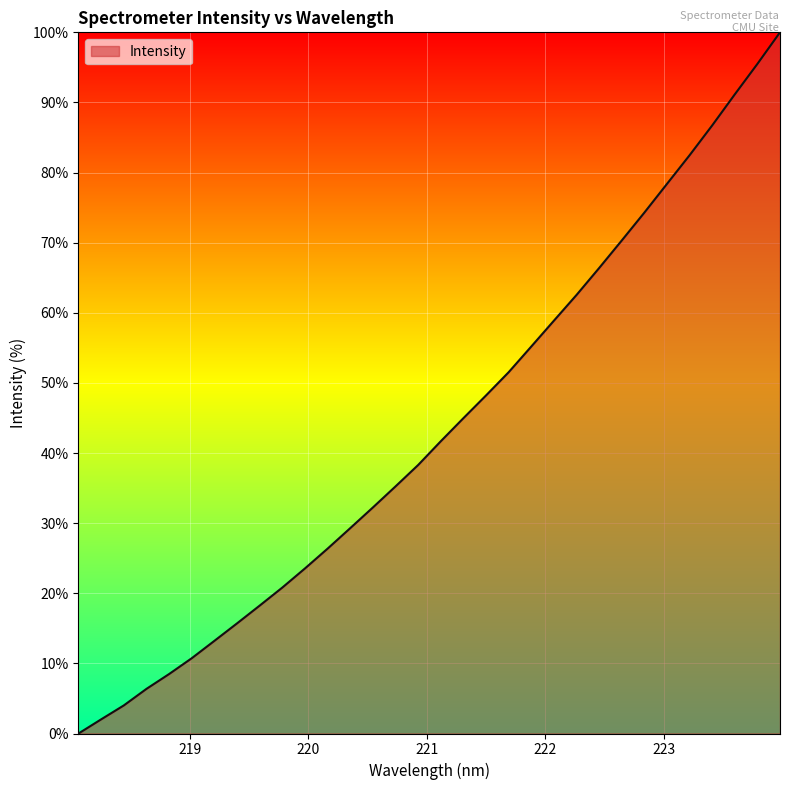

What is the greatest value displayed?

100.0